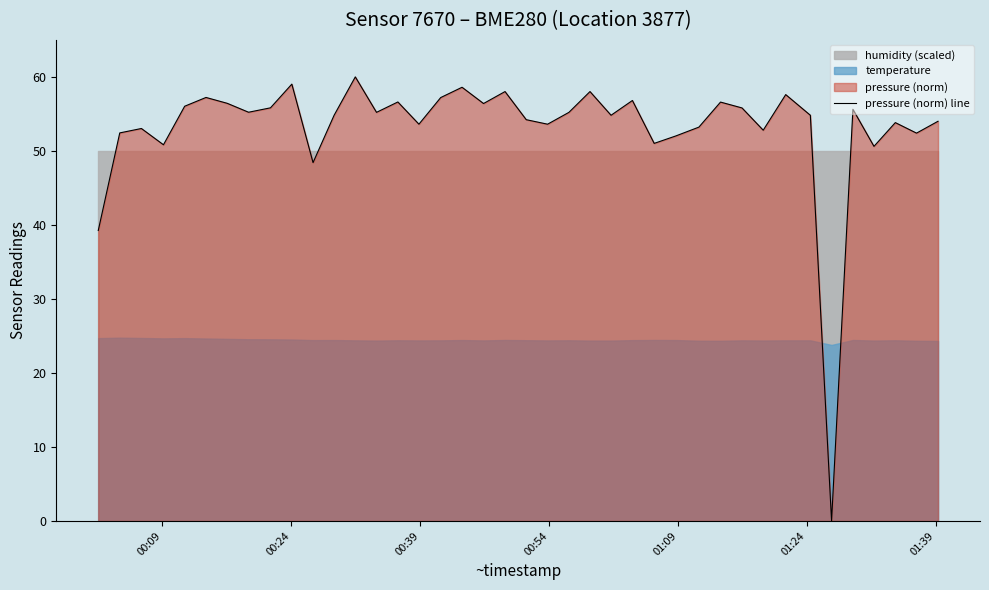

What is the highest value of the pressure (norm) line series?

60.0